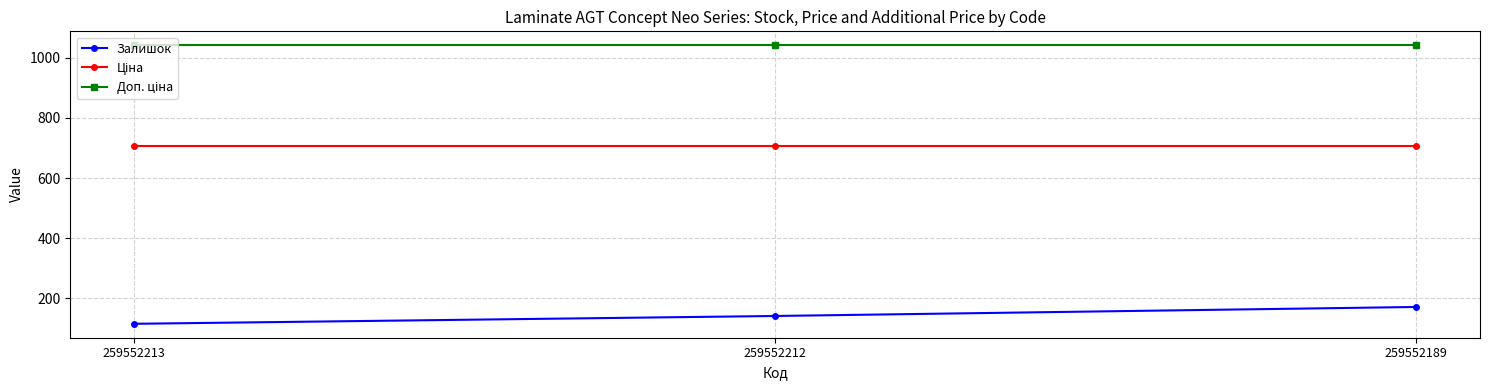

At how many categories does at least one series exceed 360?

3